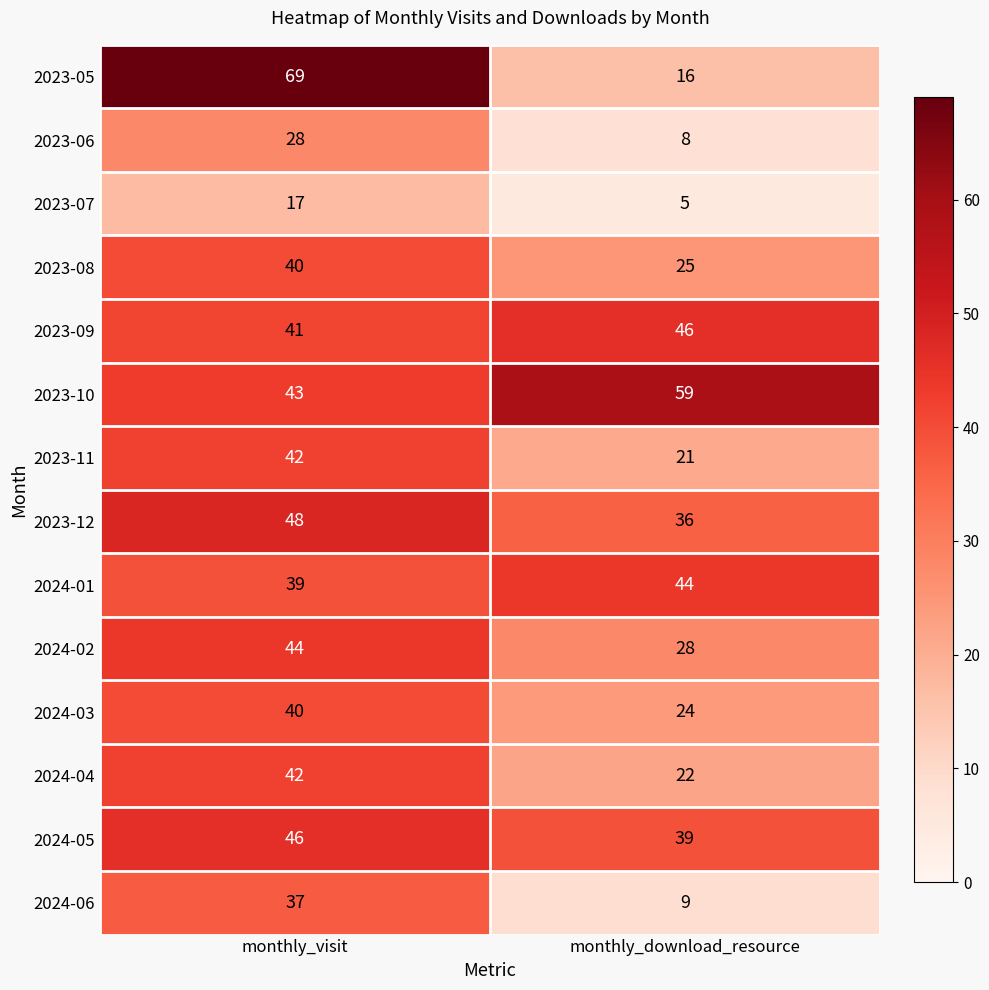

Is it true that 2024-03 equals 34 at monthly_download_resource?

False